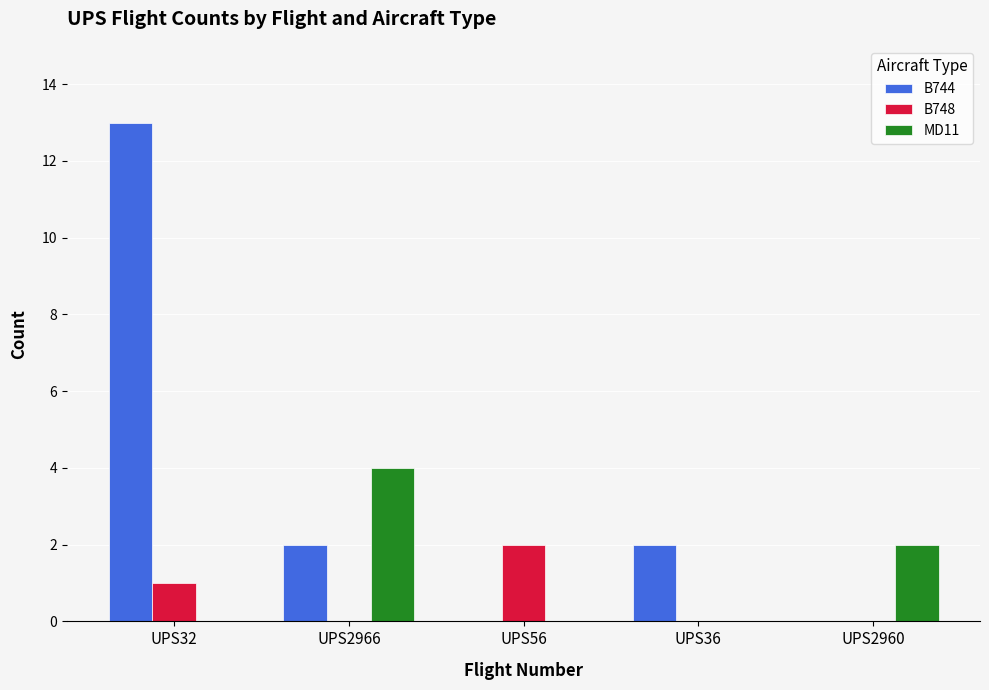

Reading right to left, extract all data points from this chart.

B744: 0	2	0	2	13
B748: 0	0	2	0	1
MD11: 2	0	0	4	0